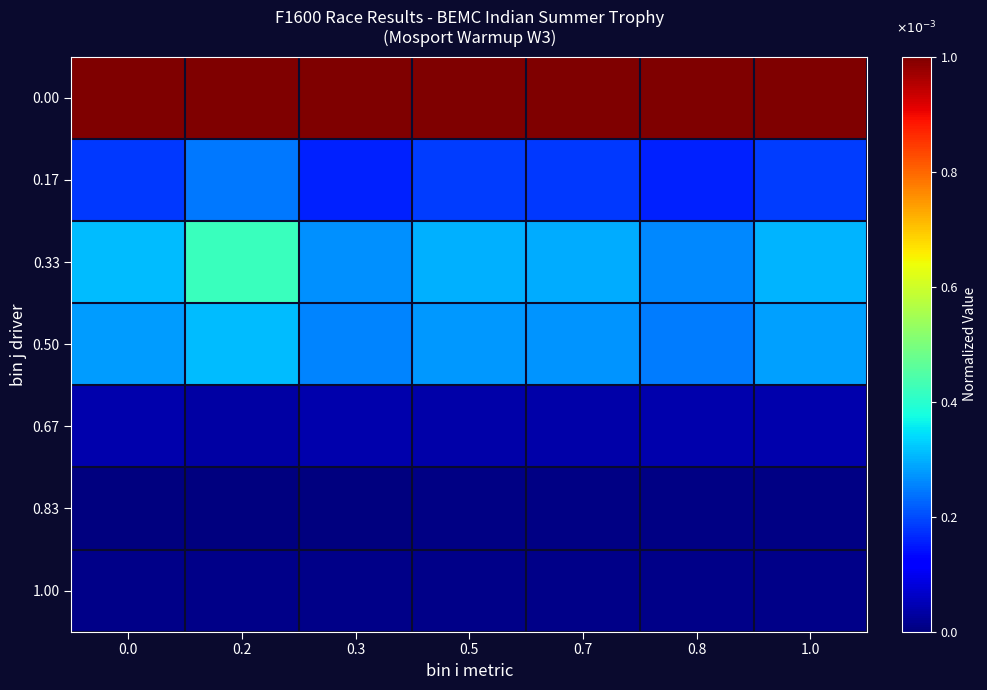

What is the spread (max minus min) of values at 0.5?

1.0